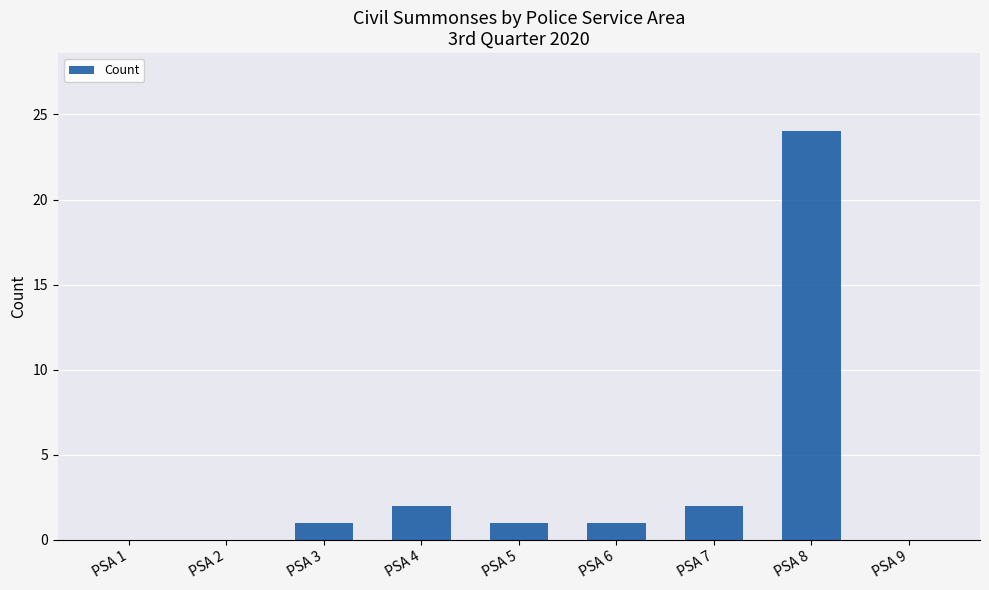

What is the change in value from PSA 1 to PSA 6?

+1